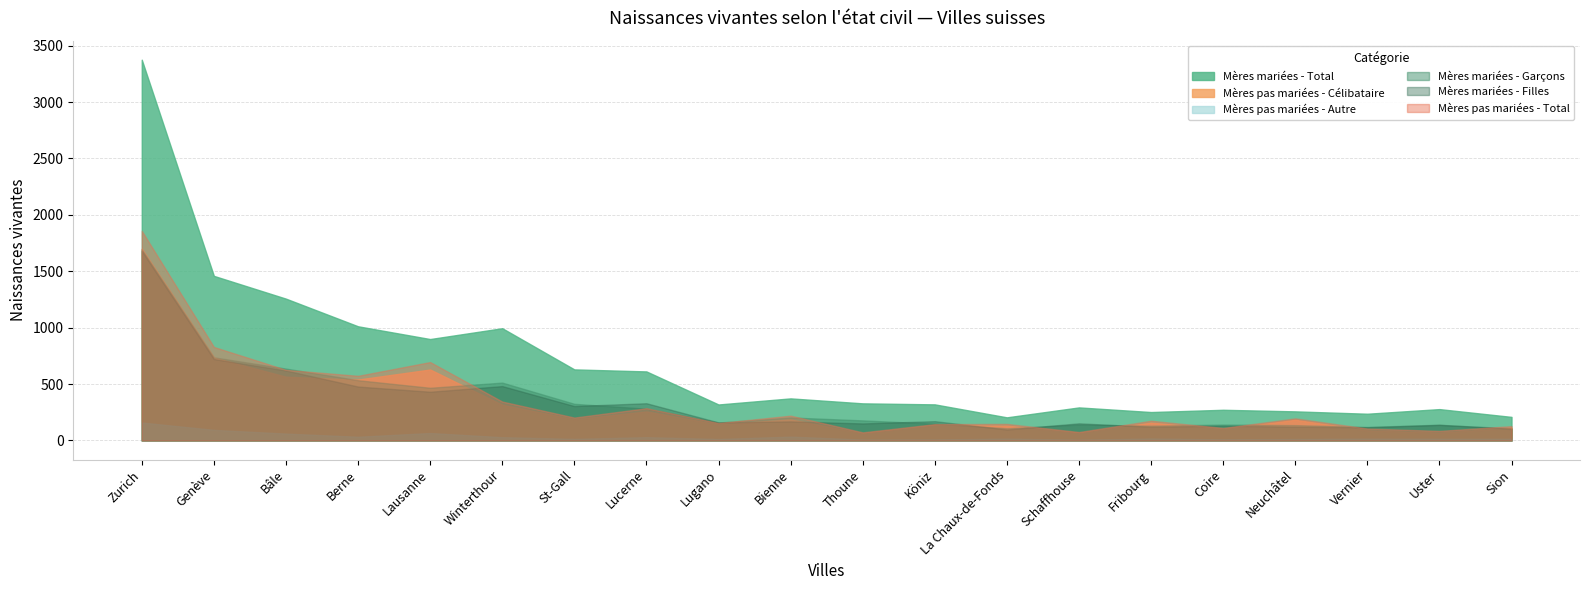

At which category is the sum across all series the highest?

Zurich